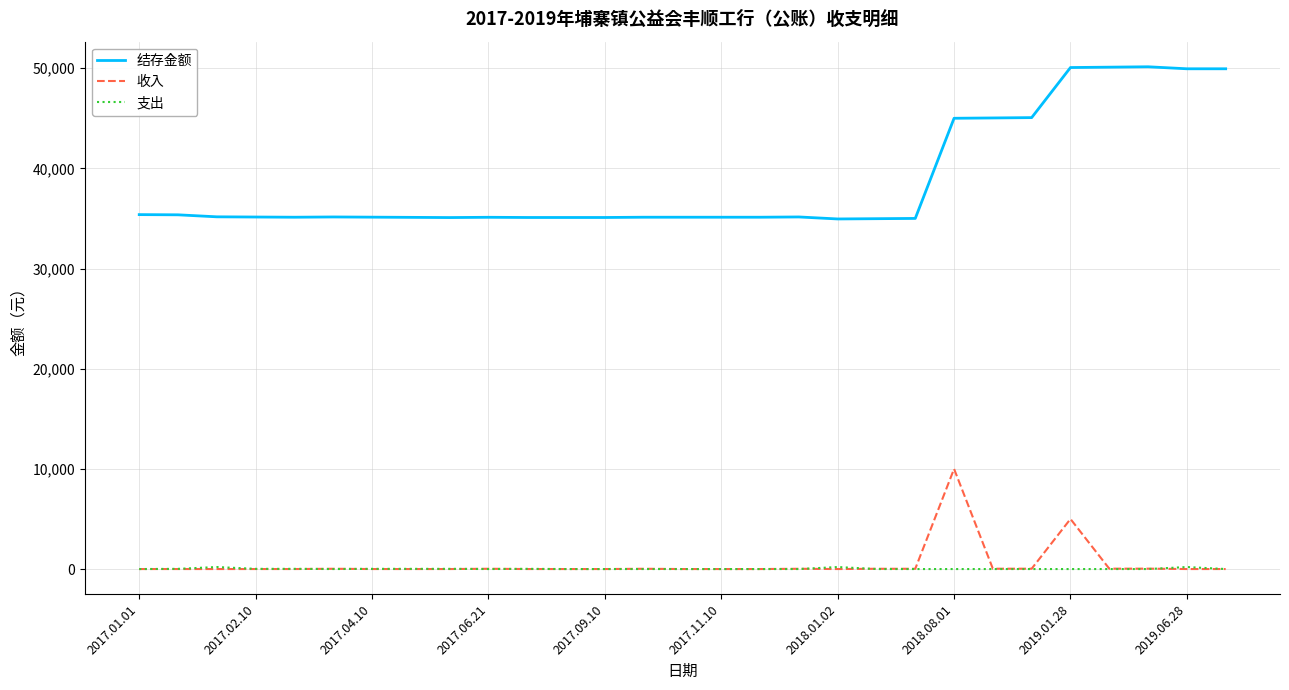

What is the greatest value displayed?

50148.9